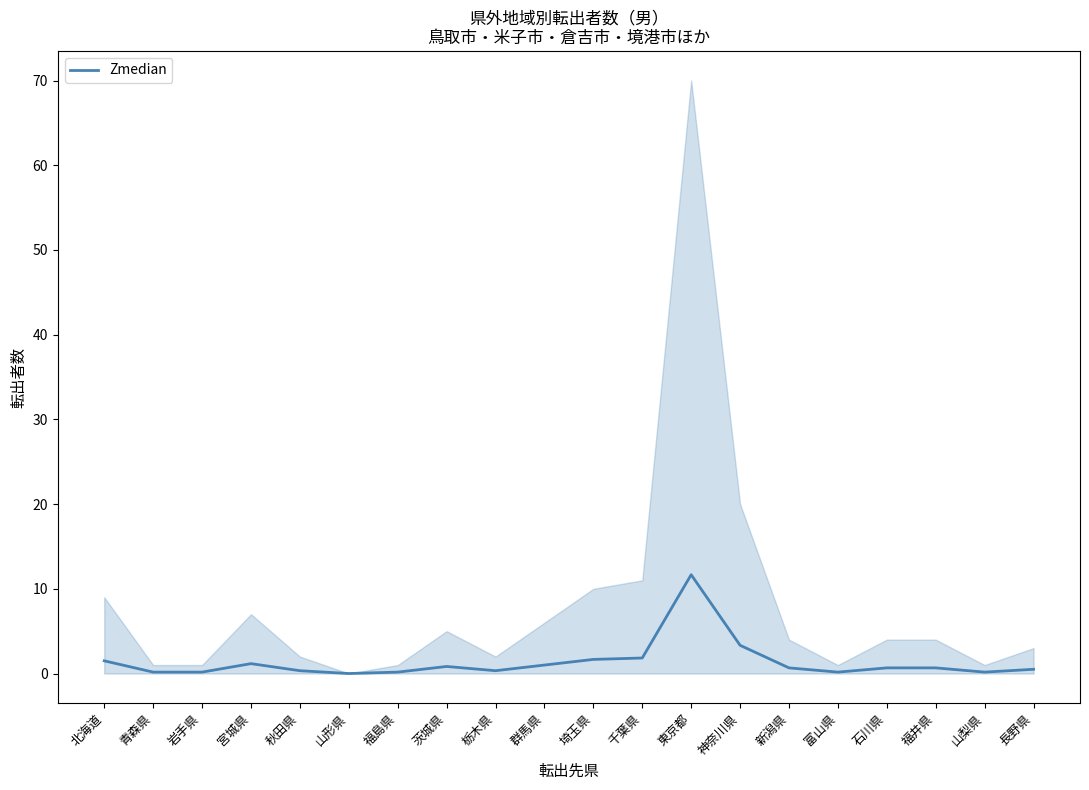

Is it true that the value at 神奈川県 is 3.3?

True